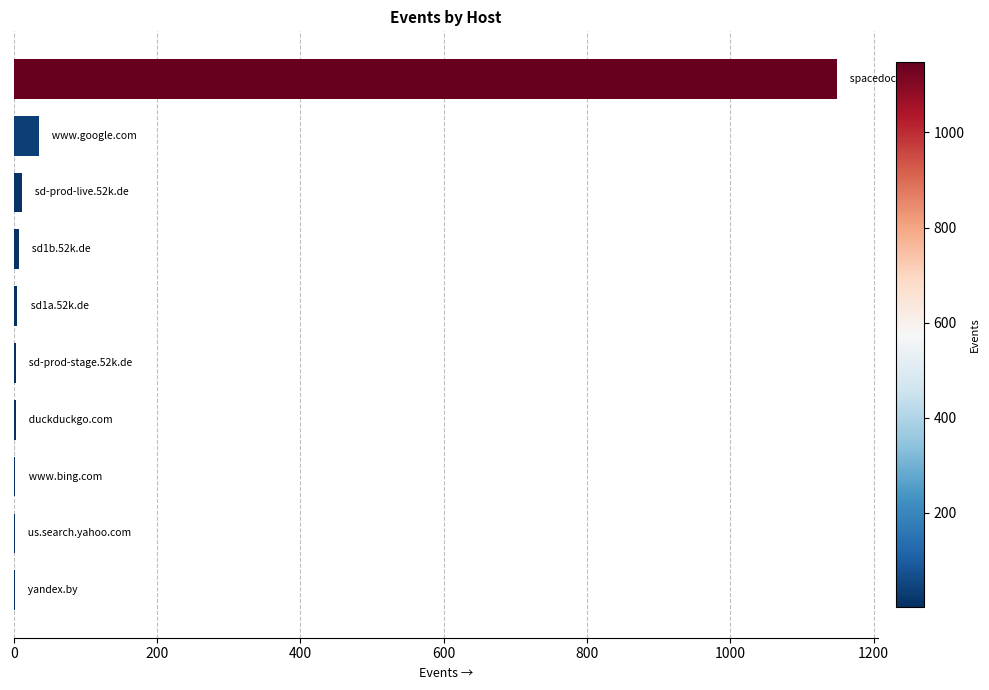

What is the sum of all values?

1217